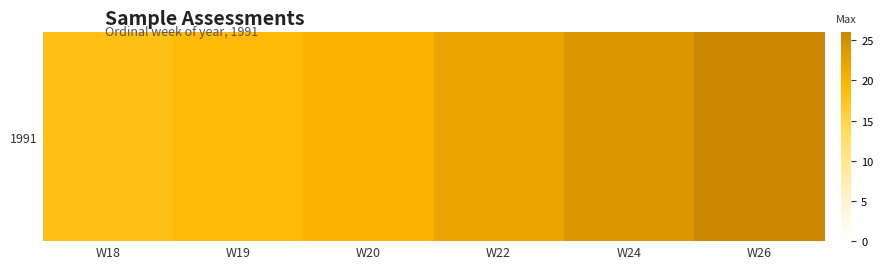

Rank the categories by value from lowest to highest.

W18, W19, W20, W22, W24, W26